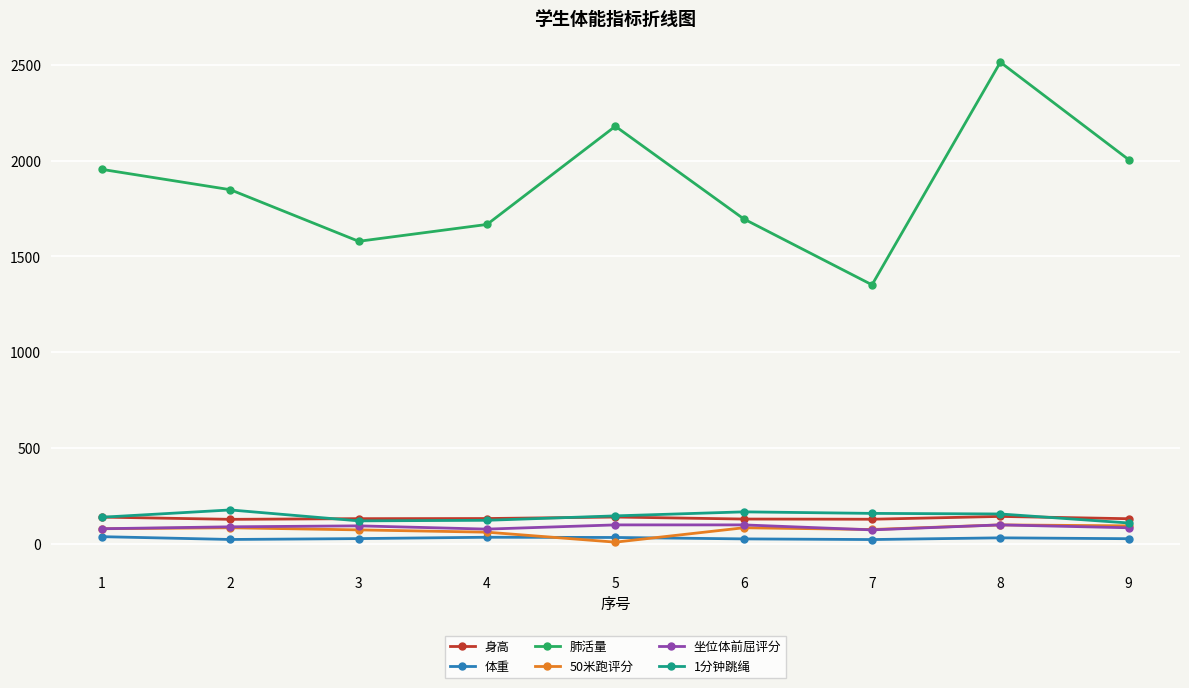

Is the value of 坐位体前屈评分 at 1 greater than the value of 肺活量 at 6?

No